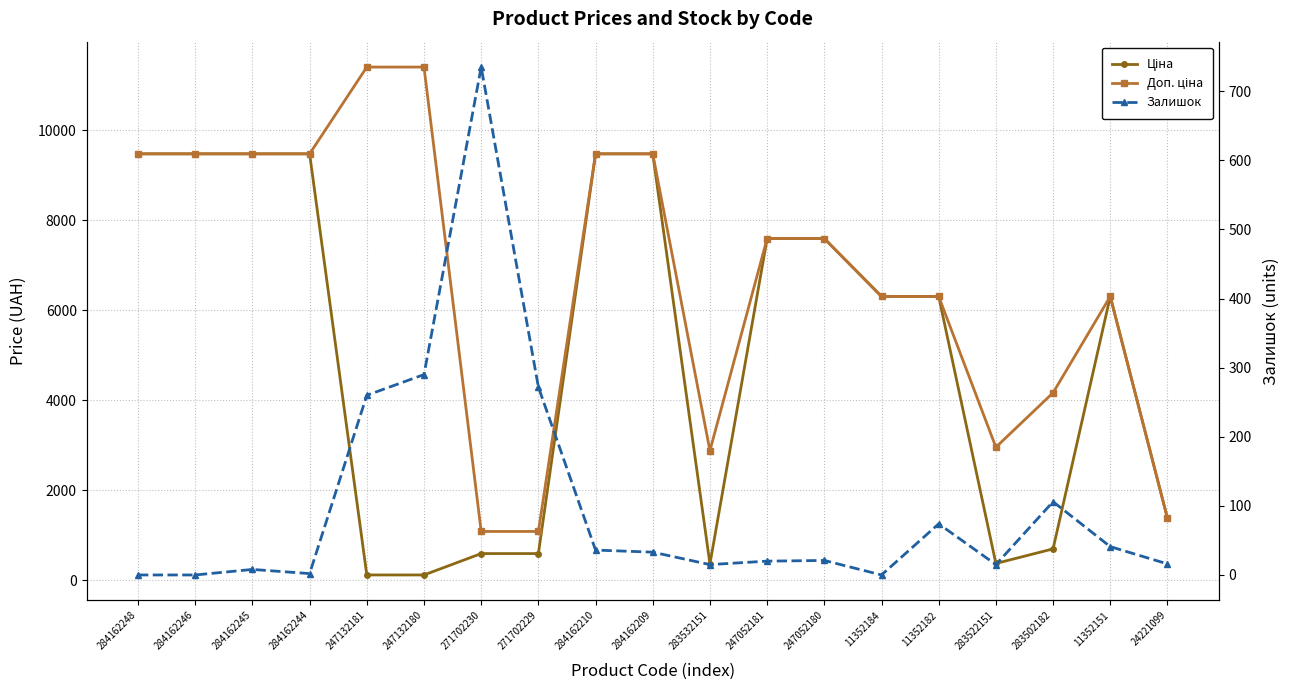

In Ціна, how many points are higher than both neighbors (excluding endpoints)?

1